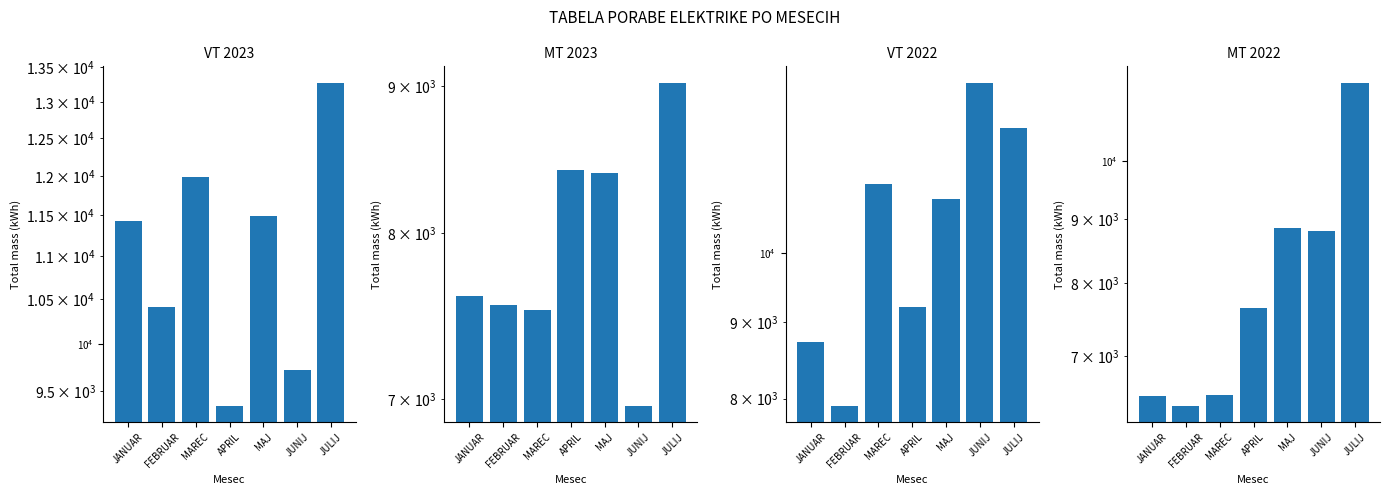

Which series has the largest total across all categories?

VT 2023